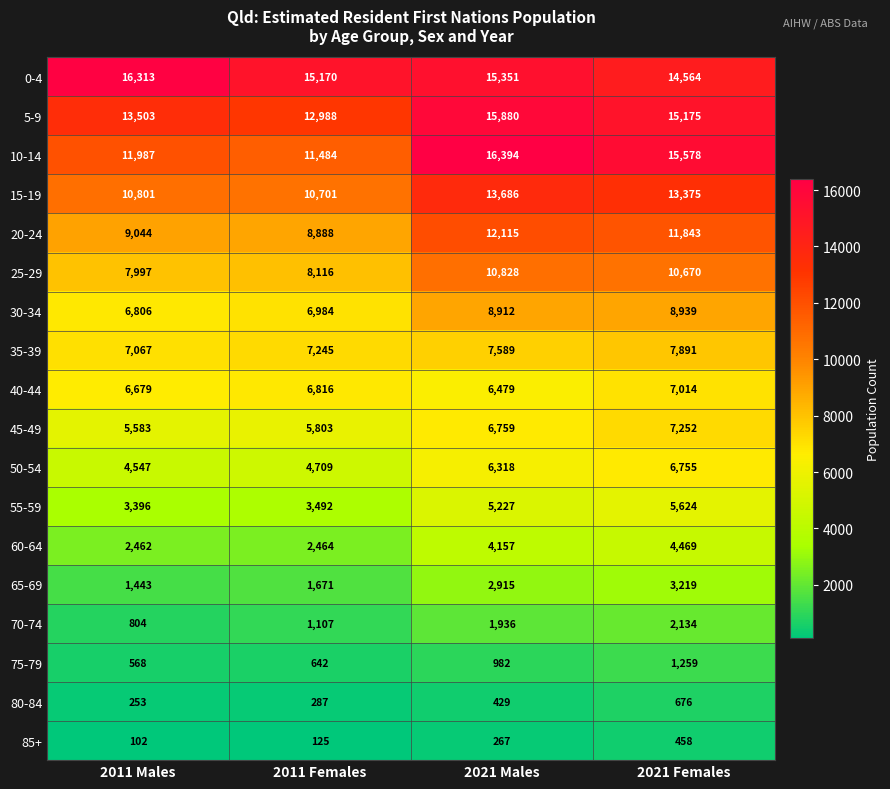

What is the smallest value displayed?

102